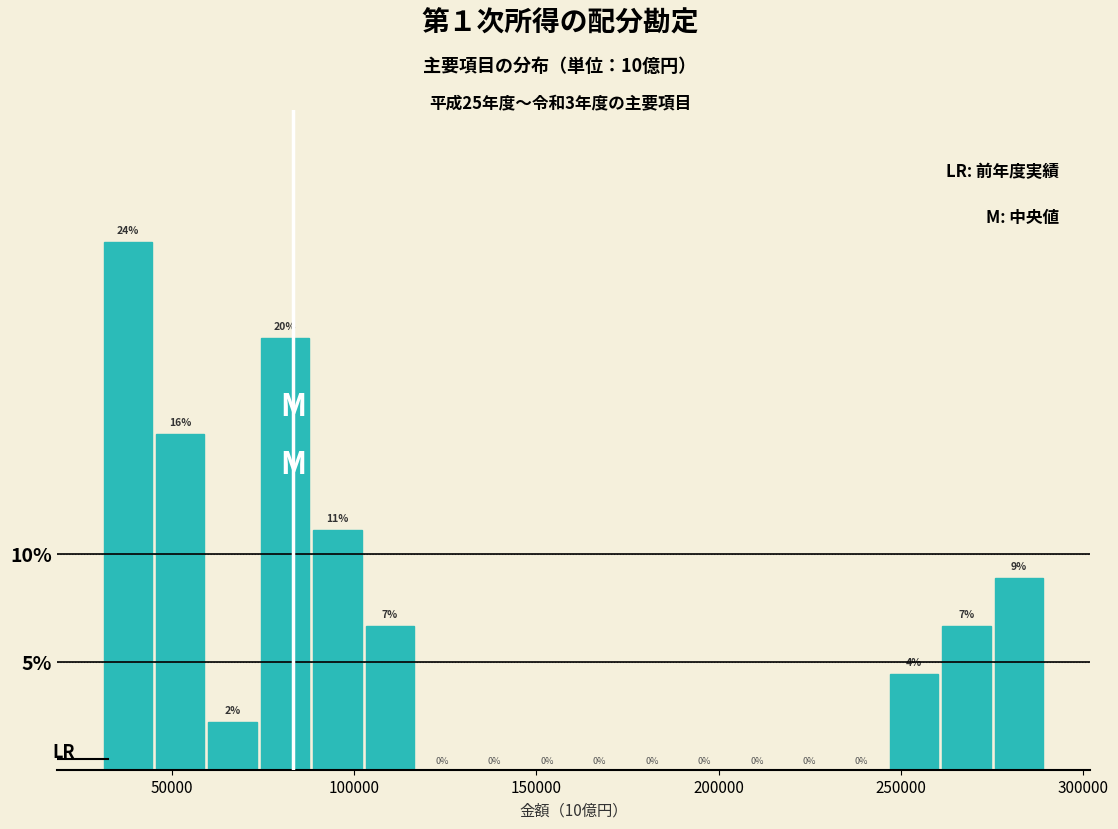

Around what value on the x-axis is the tallest bar? Give the approximate position of its centre, as read against the axis.

40000